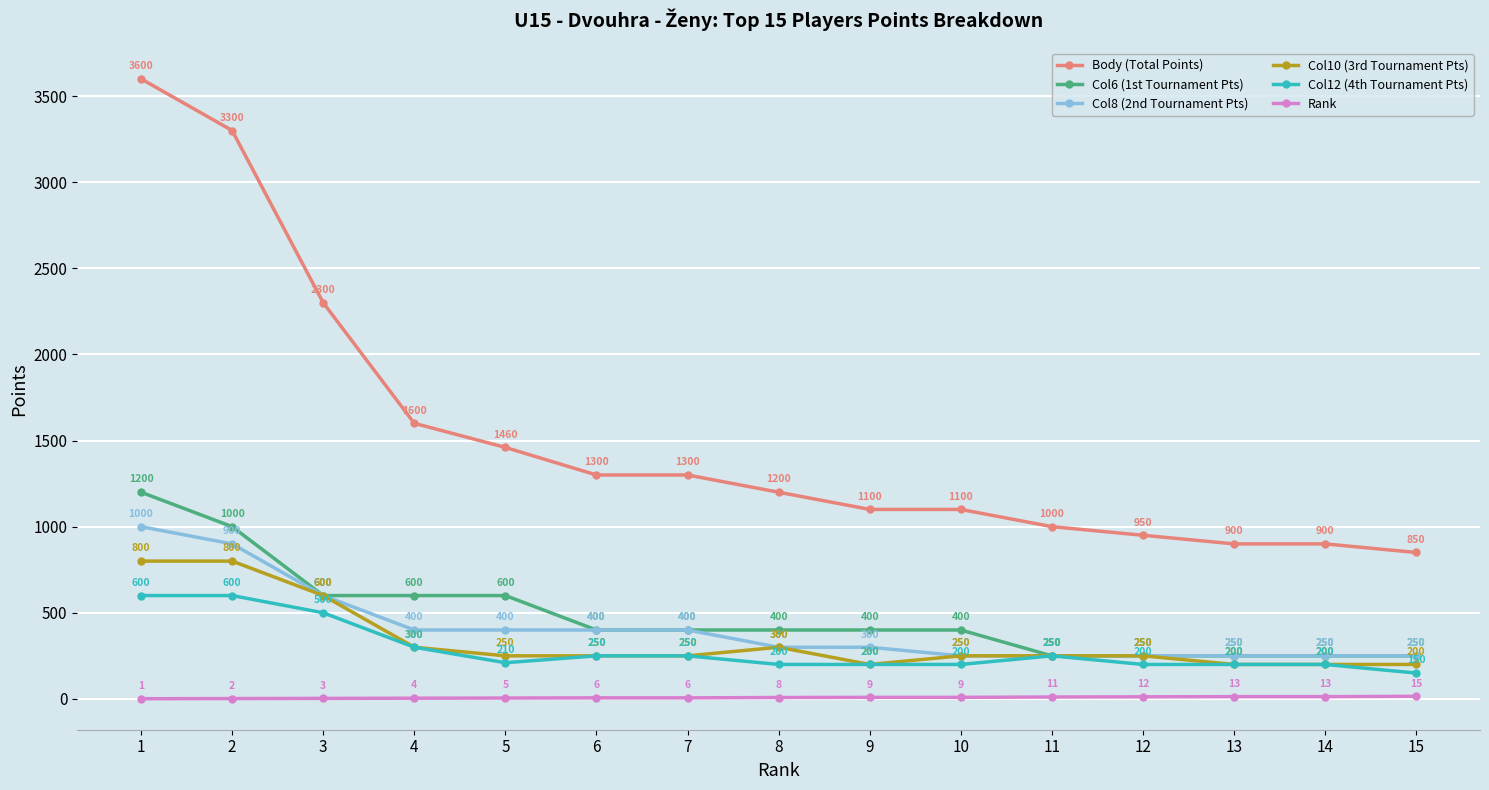

Read the Col12 (4th Tournament Pts) value at 13.

200